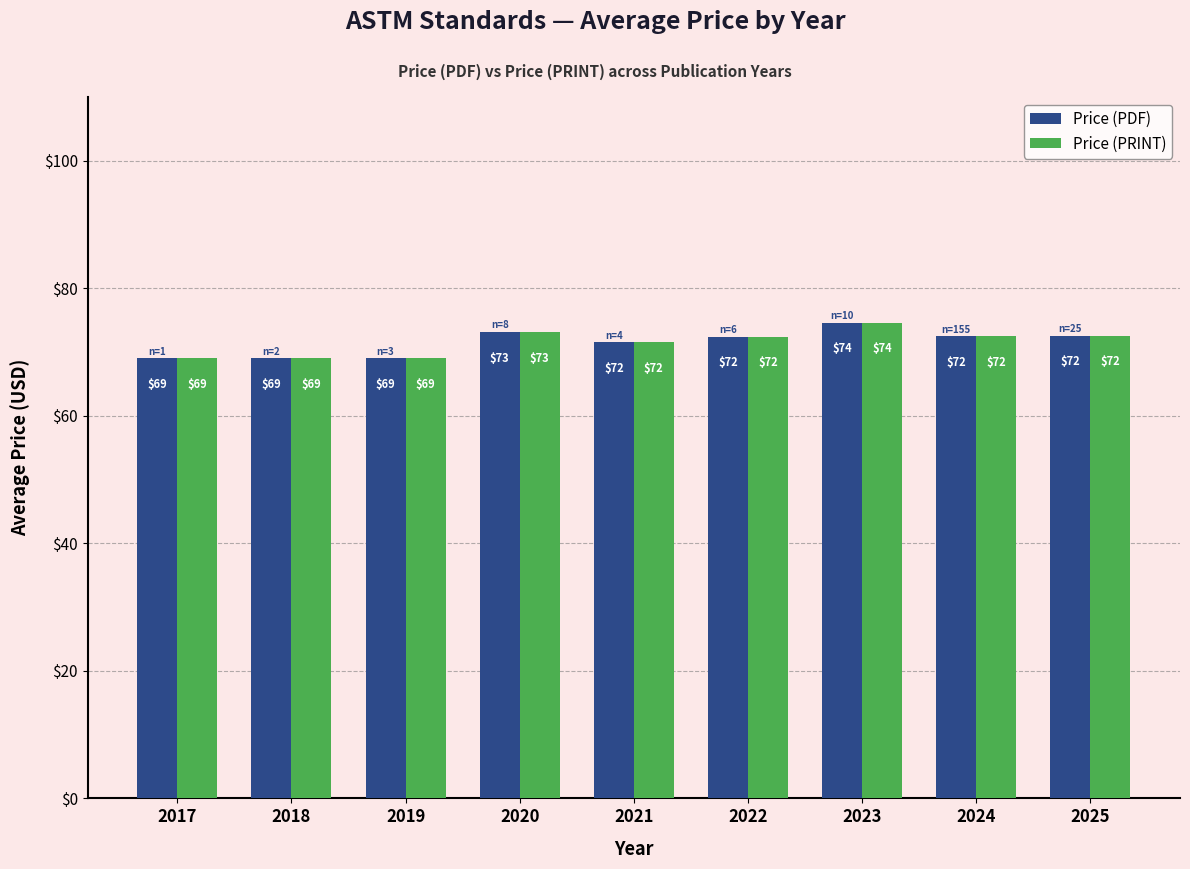

Where does the Price (PRINT) series first go above 72?

2020